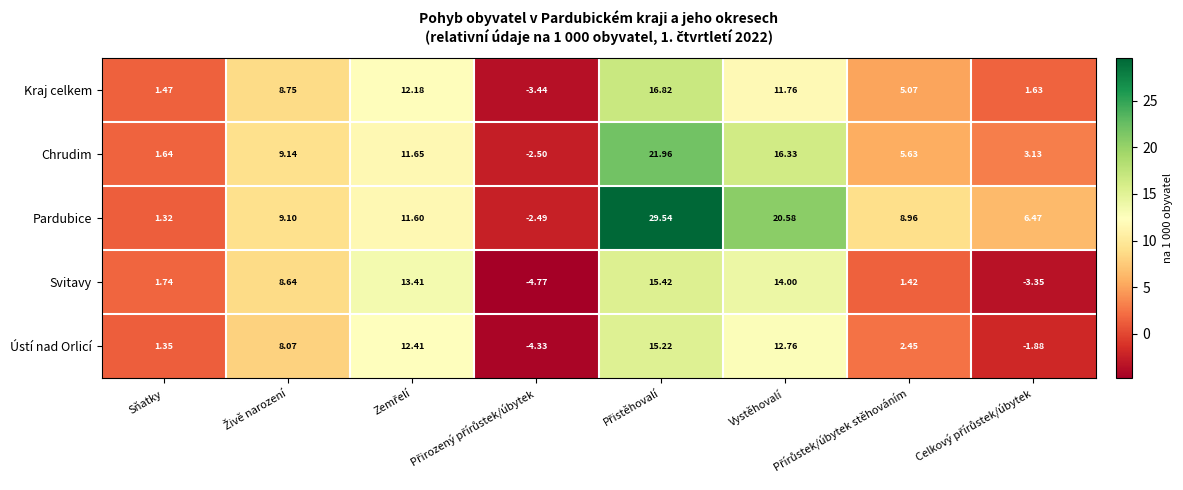

Which series has the largest total across all categories?

Pardubice